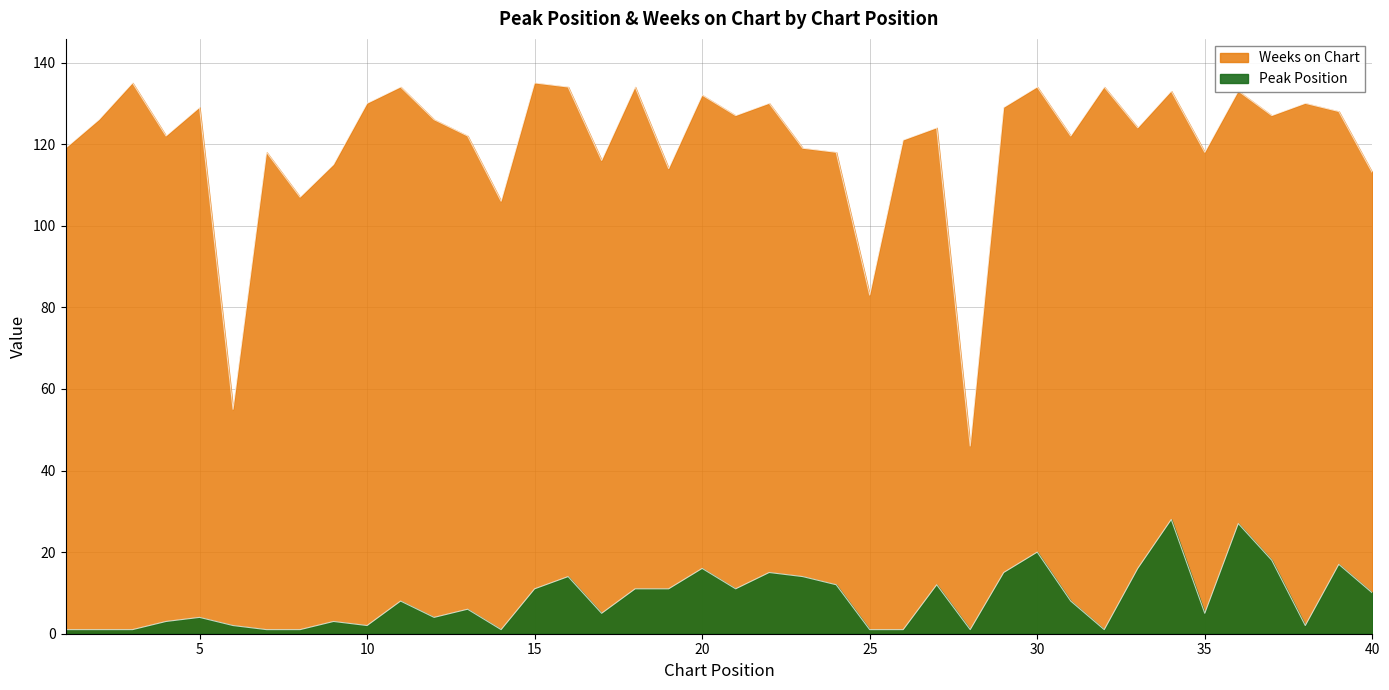

True or false: Weeks on Chart and Peak Position intersect in this chart.

False